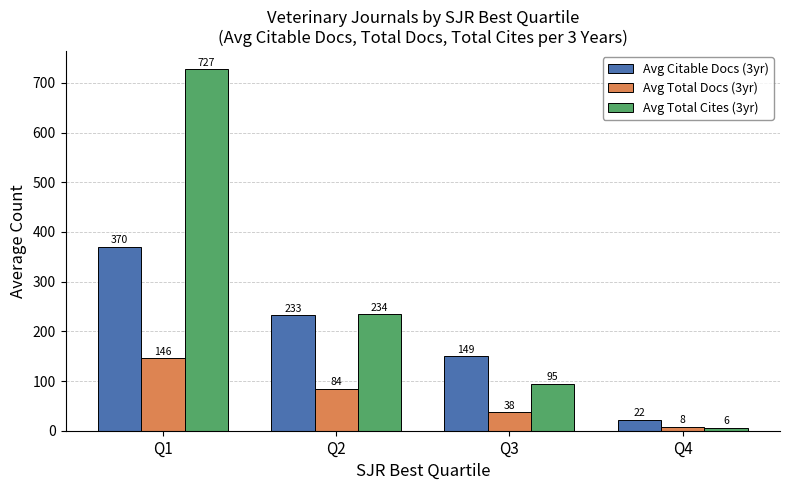

What is the approximate value of Avg Total Docs (3yr) at Q4?

8.0